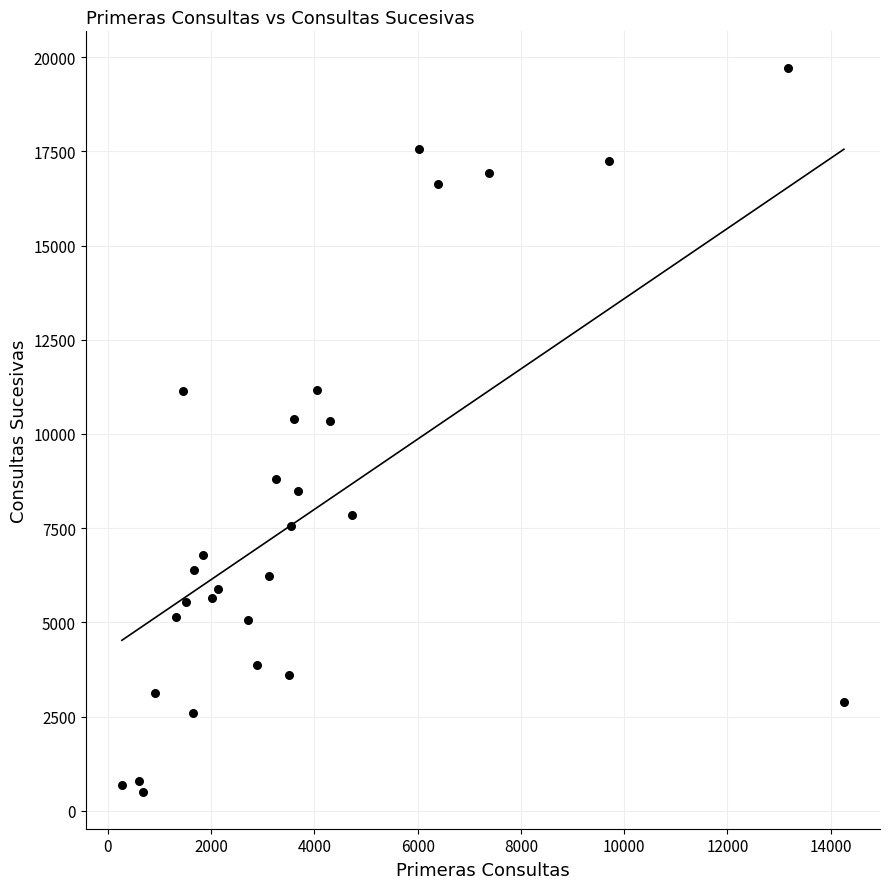

What is the range of X values (max minus min)?

13986